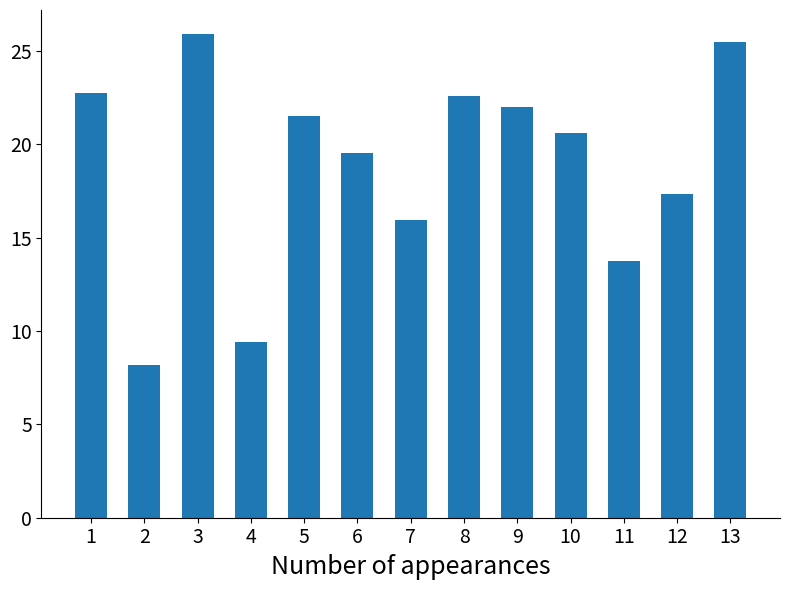

What is the smallest value displayed?

8.2